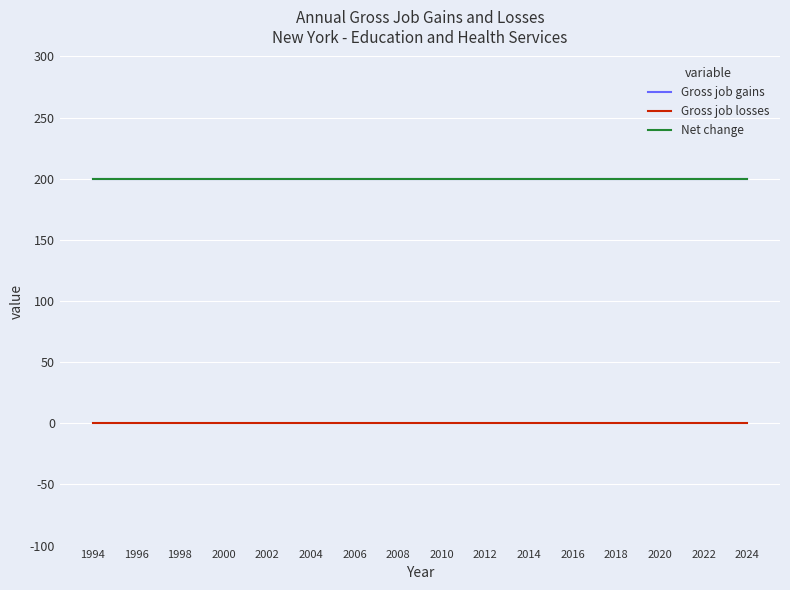

Reading right to left, transcribe all the data shown in this chart.

Gross job gains: 200	200	200	200	200	200	200	200	200	200	200	200	200	200	200	200	200	200	200	200	200	200	200	200	200	200	200	200	200	200	200
Gross job losses: 0	0	0	0	0	0	0	0	0	0	0	0	0	0	0	0	0	0	0	0	0	0	0	0	0	0	0	0	0	0	0
Net change: 200	200	200	200	200	200	200	200	200	200	200	200	200	200	200	200	200	200	200	200	200	200	200	200	200	200	200	200	200	200	200